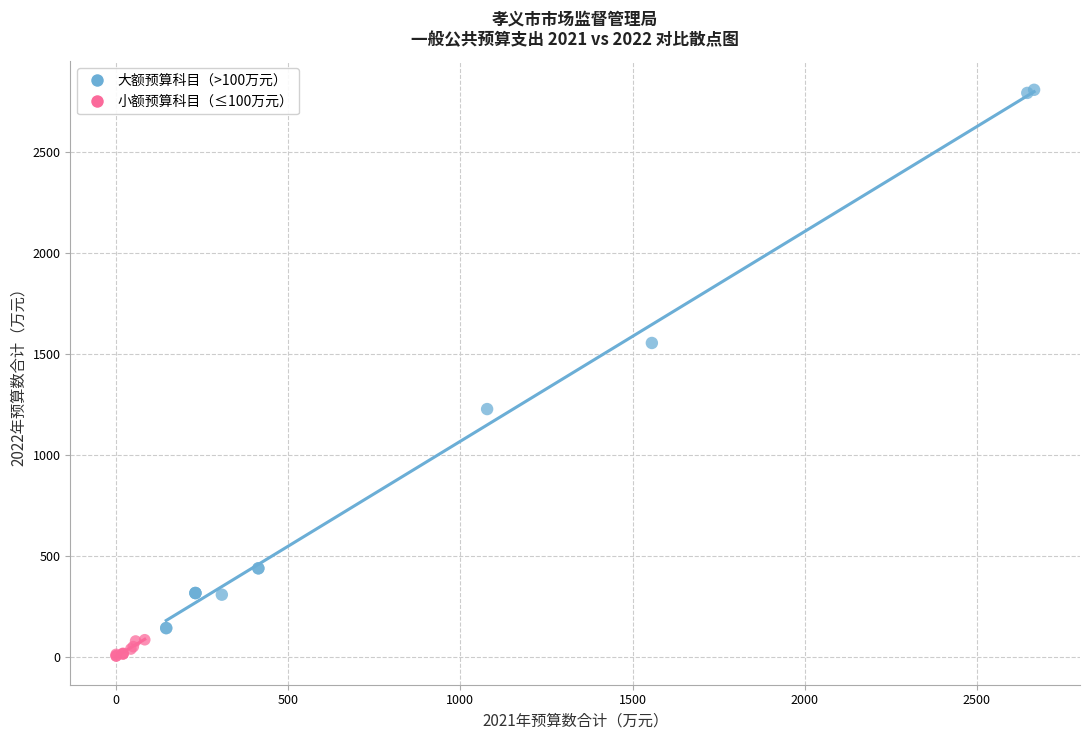

Which series contains the highest Y value?

大额预算科目（>100万元）